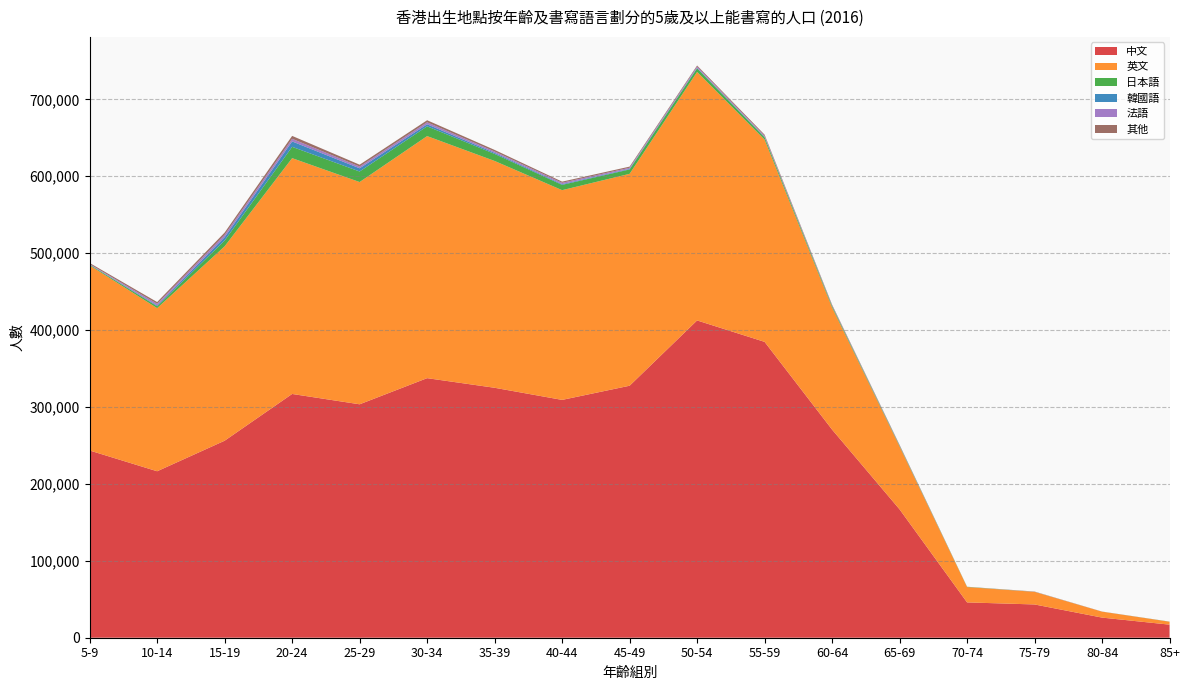

Reading right to left, what are all the values shown in this chart?

中文: 16985	26164	43247	45935	166894	270581	384663	412500	327631	309211	324963	337473	303490	316925	256142	216427	243413
英文: 3786	7703	16387	19954	81753	158791	262988	323117	275492	272682	294891	314718	288956	306590	252731	212080	240714
日本語: 111	37	79	296	976	1802	2968	4668	5718	6903	9161	12688	13706	14717	7518	2396	861
韓國語: 23	0	17	0	95	133	500	586	759	929	1422	2685	4192	7029	4409	1035	210
法語: 0	32	121	41	681	804	1471	1812	1462	1744	1752	2577	2265	3399	3076	2285	615
其他: 55	88	208	72	438	938	1438	1286	1449	1505	2024	2660	2393	3789	2896	2183	1400